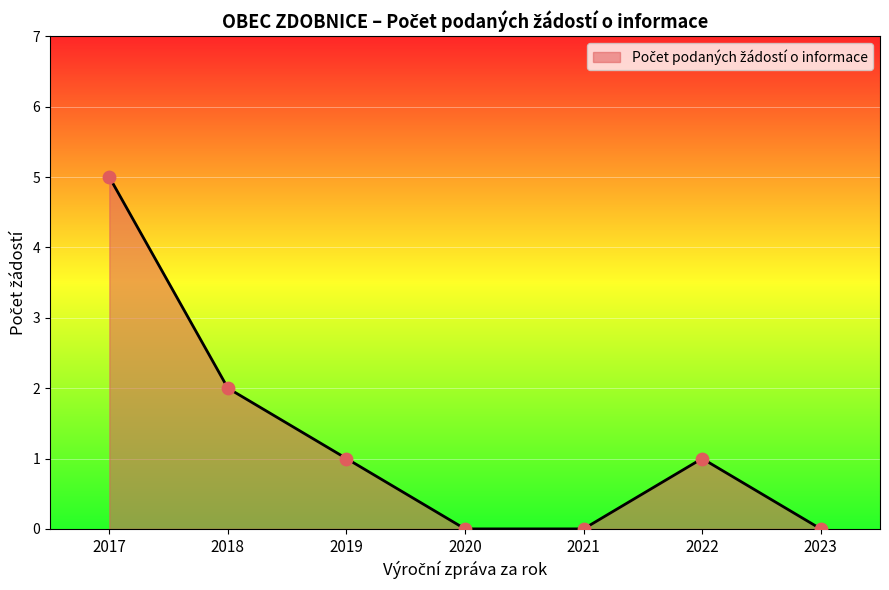

Which has a higher value, 2023 or 2022?

2022